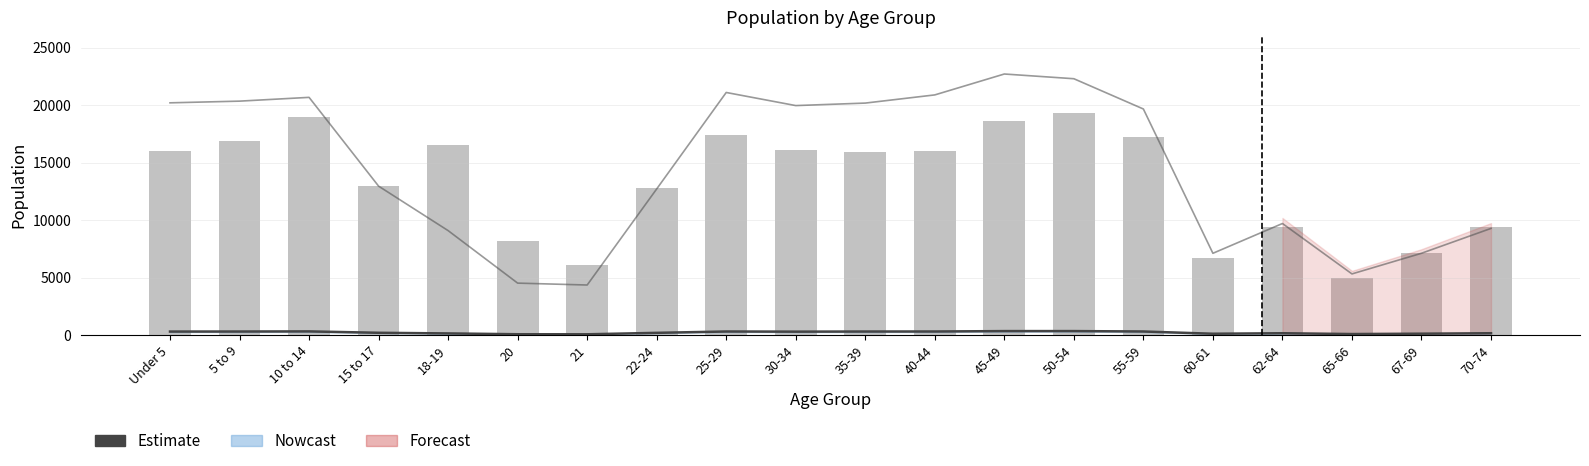

At which label does Estimate reach its minimum?

21